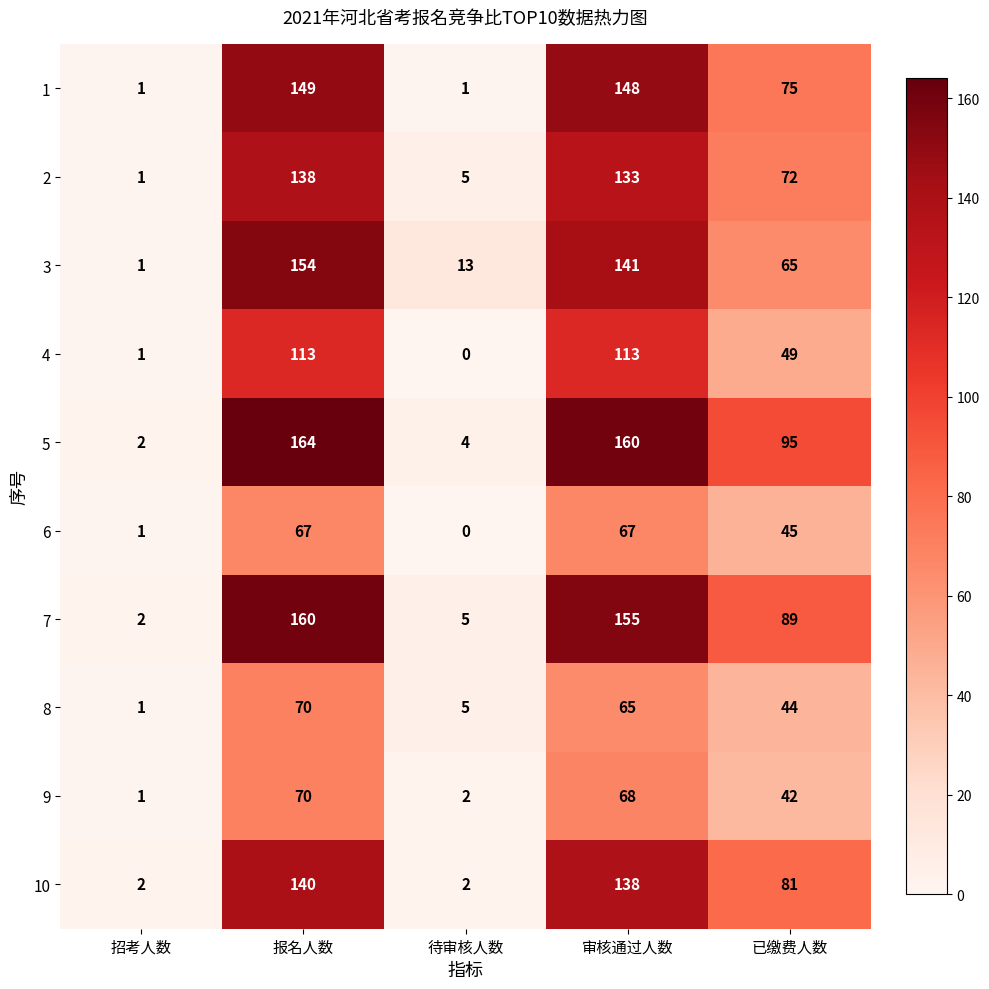

The value of 7 at 待审核人数 is 7. True or false?

False